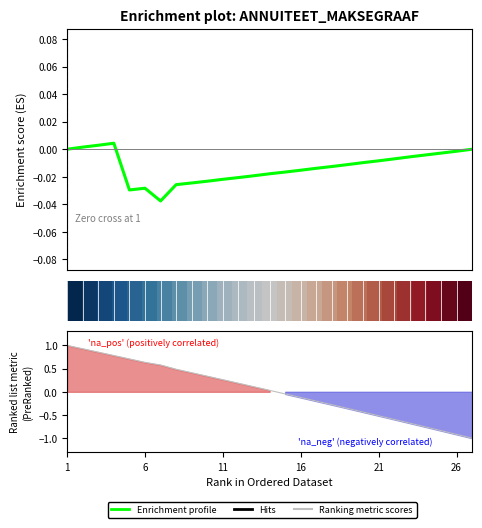

How many negative values does the Ranking metric scores series have?

13